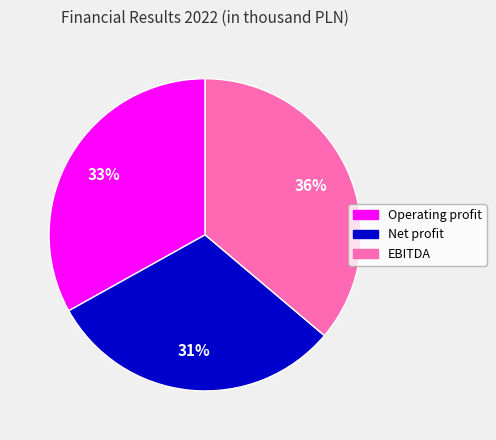

Which category has the biggest portion of the pie?

EBITDA